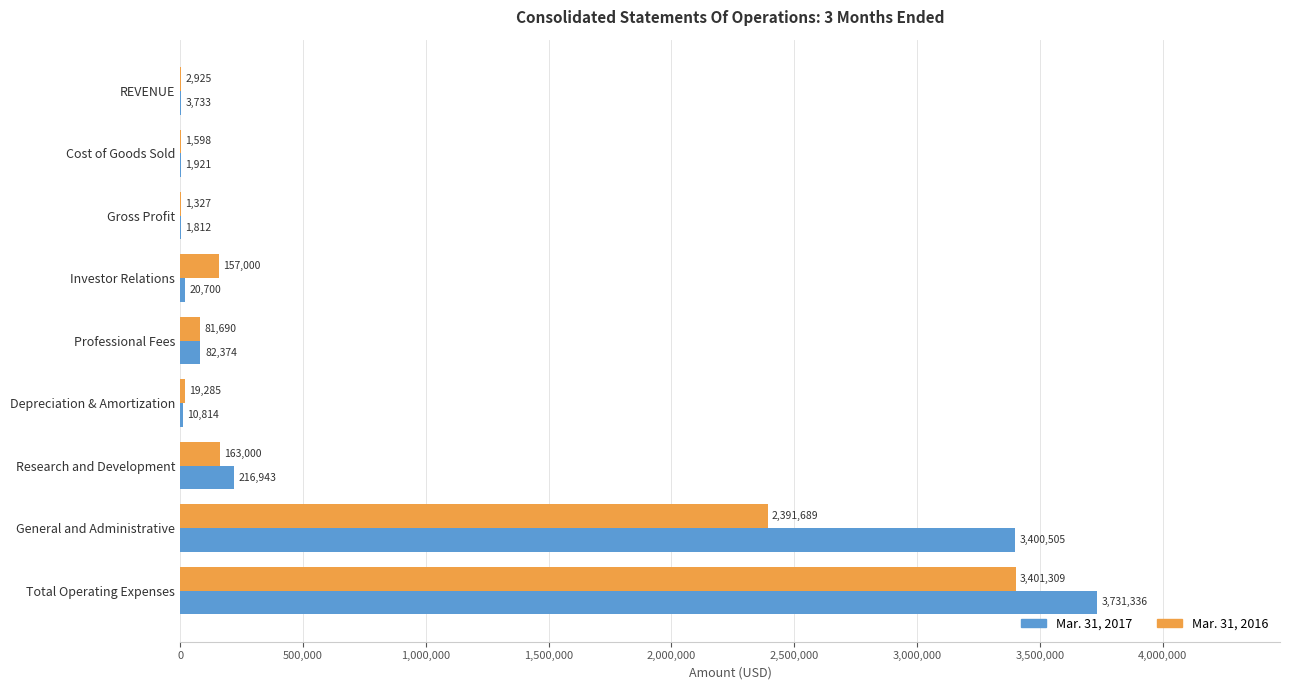

Between Gross Profit and Total Operating Expenses, which series saw the biggest shift?

Mar. 31, 2017